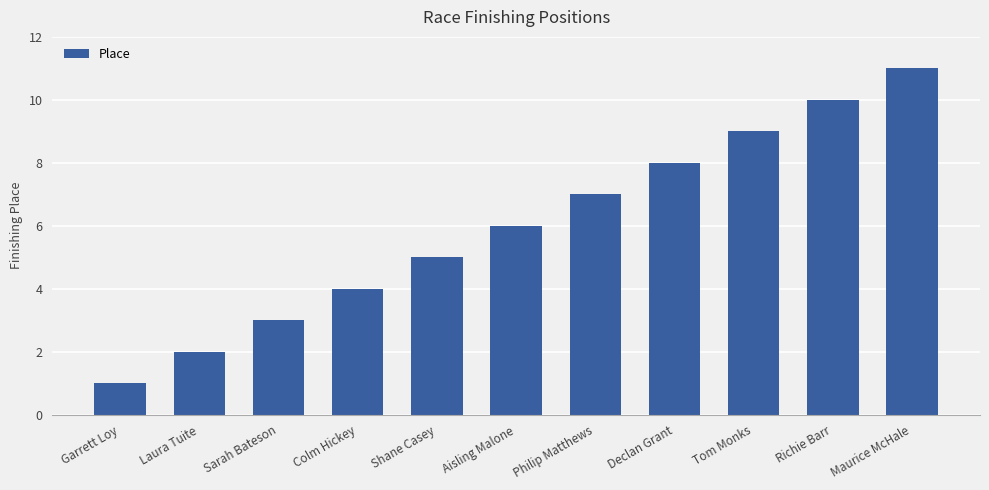

What is the maximum value shown in the chart?

11